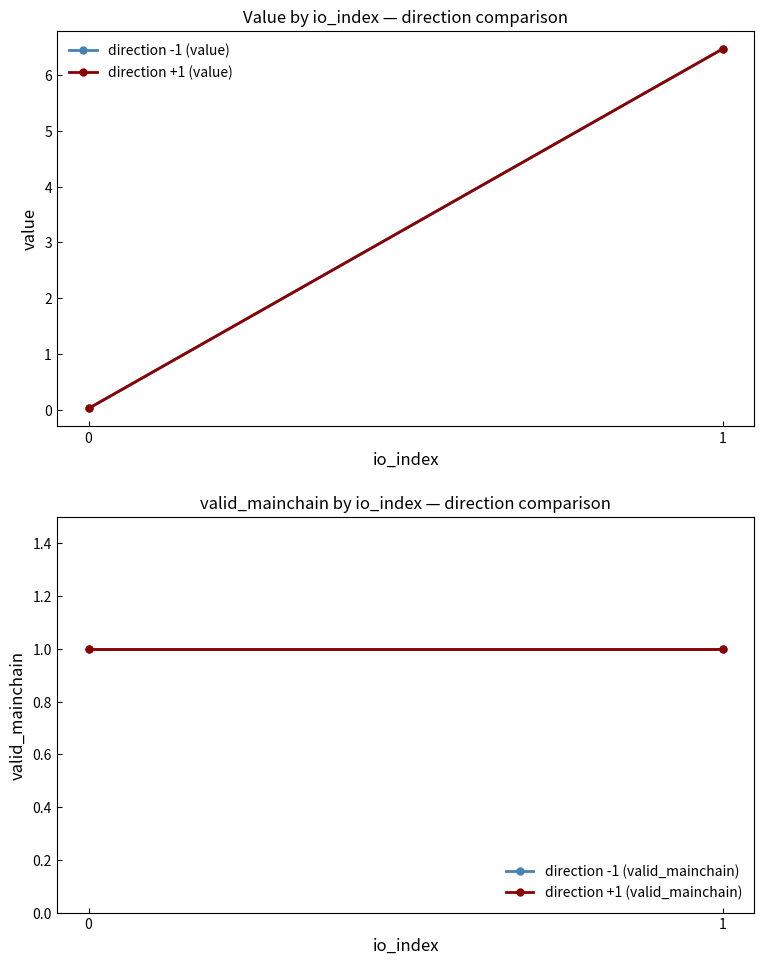

The direction -1 (value) series shows 0.0 at 0. True or false?

False